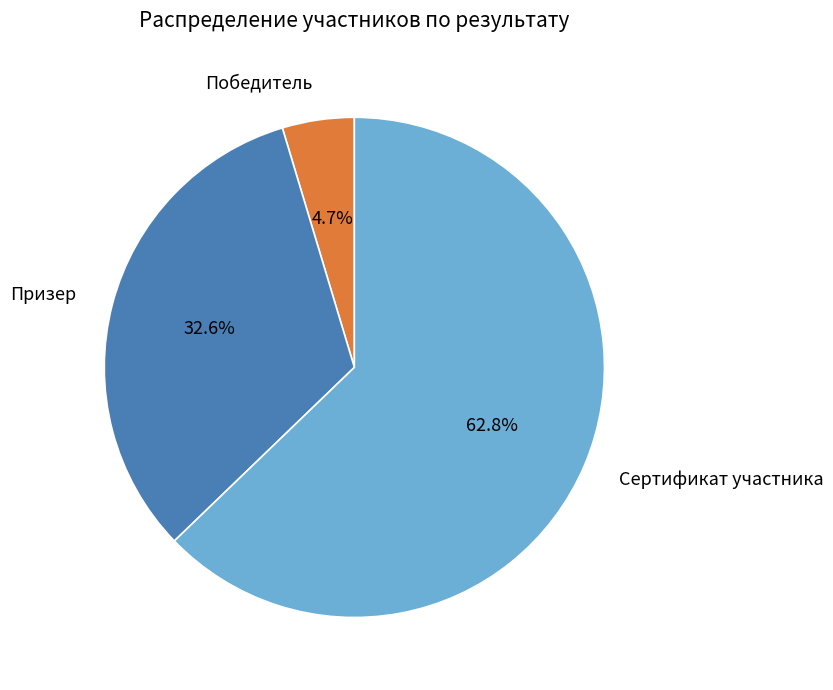

Between Победитель and Призер, which is larger?

Призер